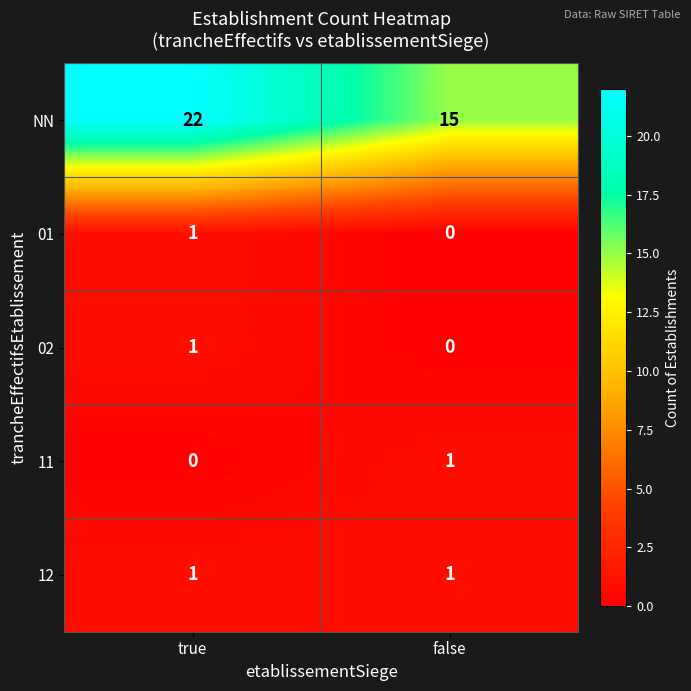

Rank the categories by 02 value from highest to lowest.

true, false